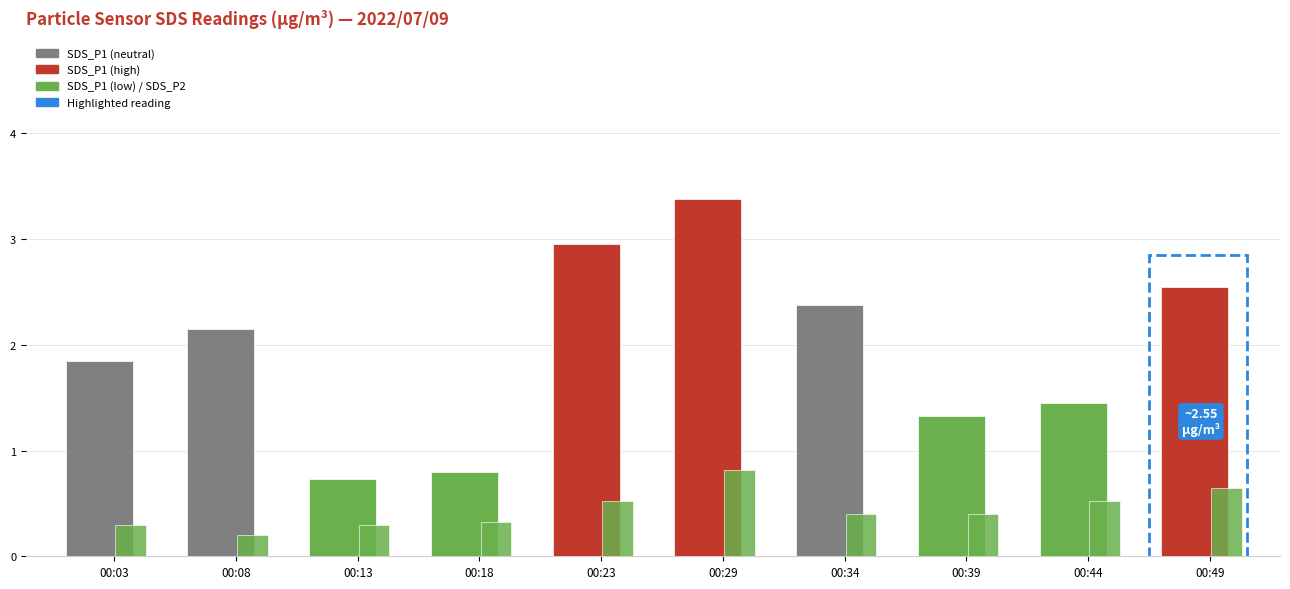

How many categories are shown in the chart?

10